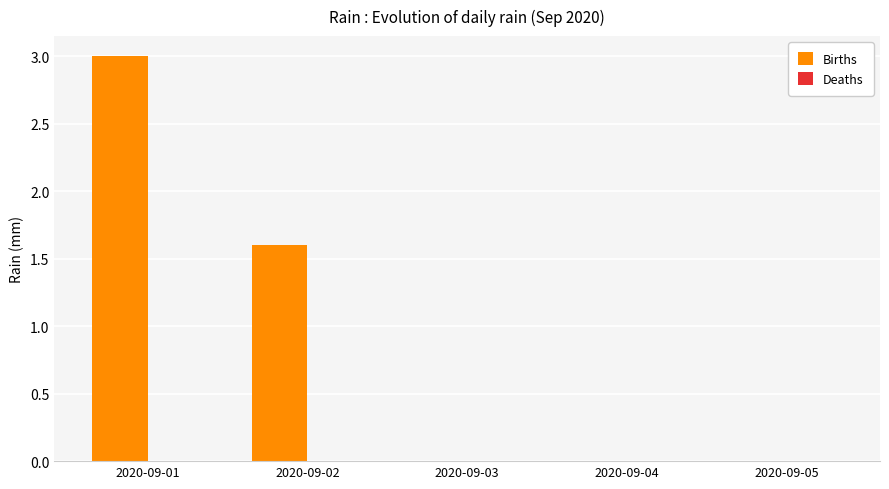

What is the sum of the values at 2020-09-03 and 2020-09-02?

1.6